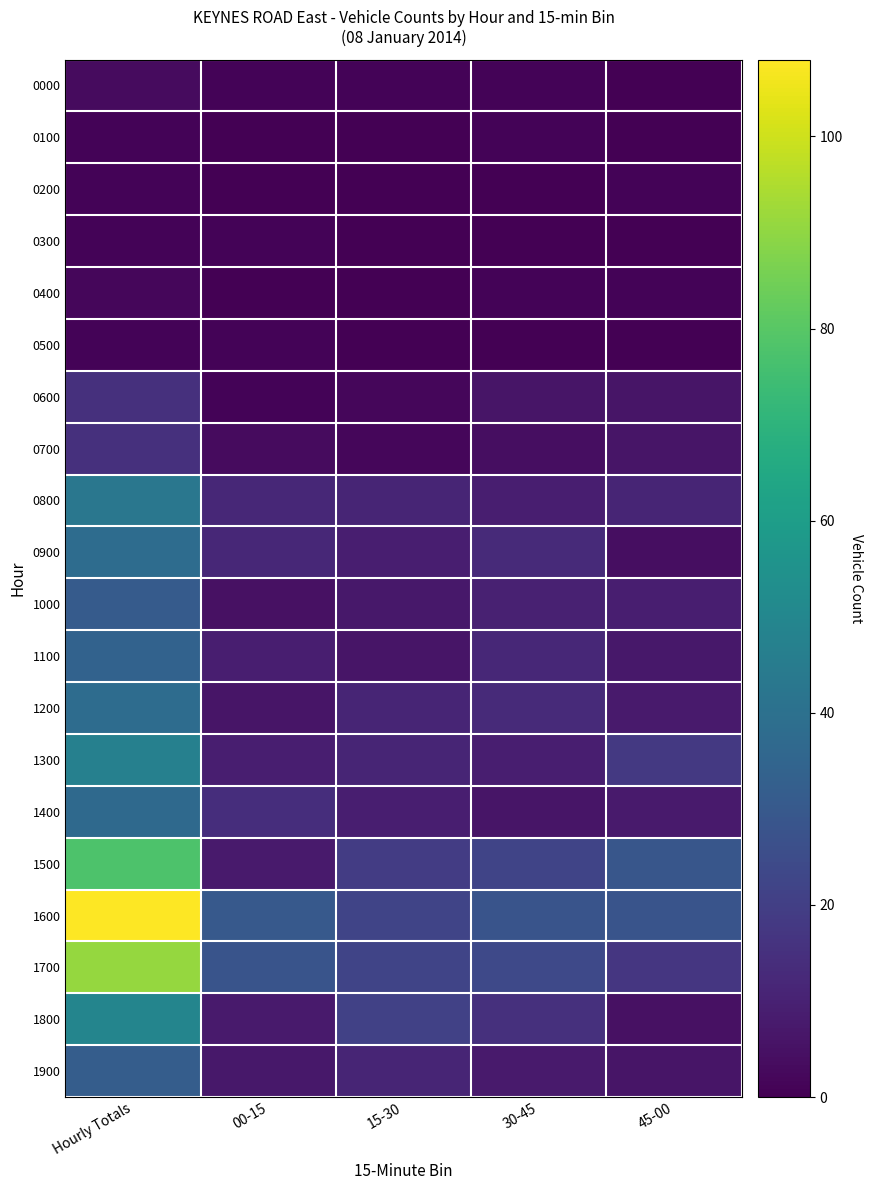

Reading left to right, what are all the values shown in this chart?

0000: Hourly Totals=3	00-15=1	15-30=1	30-45=1	45-00=0
0100: Hourly Totals=1	00-15=0	15-30=0	30-45=1	45-00=0
0200: Hourly Totals=1	00-15=0	15-30=0	30-45=0	45-00=1
0300: Hourly Totals=1	00-15=1	15-30=0	30-45=0	45-00=0
0400: Hourly Totals=2	00-15=0	15-30=0	30-45=1	45-00=1
0500: Hourly Totals=1	00-15=1	15-30=0	30-45=0	45-00=0
0600: Hourly Totals=15	00-15=1	15-30=2	30-45=6	45-00=6
0700: Hourly Totals=15	00-15=3	15-30=2	30-45=4	45-00=6
0800: Hourly Totals=43	00-15=12	15-30=11	30-45=9	45-00=11
0900: Hourly Totals=38	00-15=12	15-30=9	30-45=13	45-00=4
1000: Hourly Totals=31	00-15=5	15-30=7	30-45=10	45-00=9
1100: Hourly Totals=34	00-15=9	15-30=6	30-45=12	45-00=7
1200: Hourly Totals=38	00-15=6	15-30=11	30-45=13	45-00=8
1300: Hourly Totals=47	00-15=9	15-30=11	30-45=9	45-00=18
1400: Hourly Totals=37	00-15=14	15-30=9	30-45=6	45-00=8
1500: Hourly Totals=78	00-15=8	15-30=19	30-45=22	45-00=29
1600: Hourly Totals=108	00-15=30	15-30=22	30-45=28	45-00=28
1700: Hourly Totals=91	00-15=28	15-30=22	30-45=24	45-00=17
1800: Hourly Totals=49	00-15=8	15-30=21	30-45=15	45-00=5
1900: Hourly Totals=32	00-15=7	15-30=11	30-45=8	45-00=6